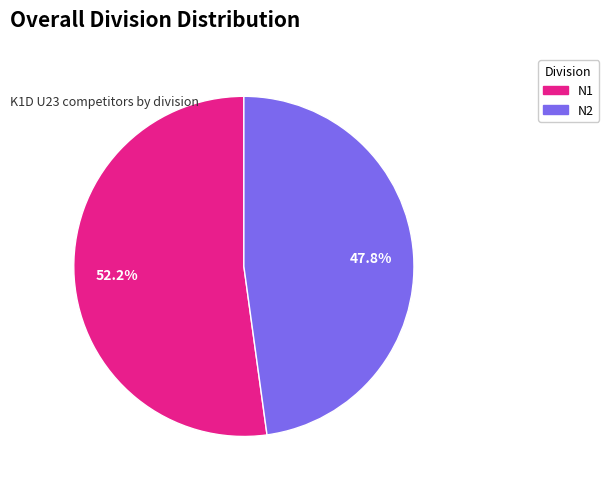

Approximately how many times larger is the value at N2 compared to N1?

0.9